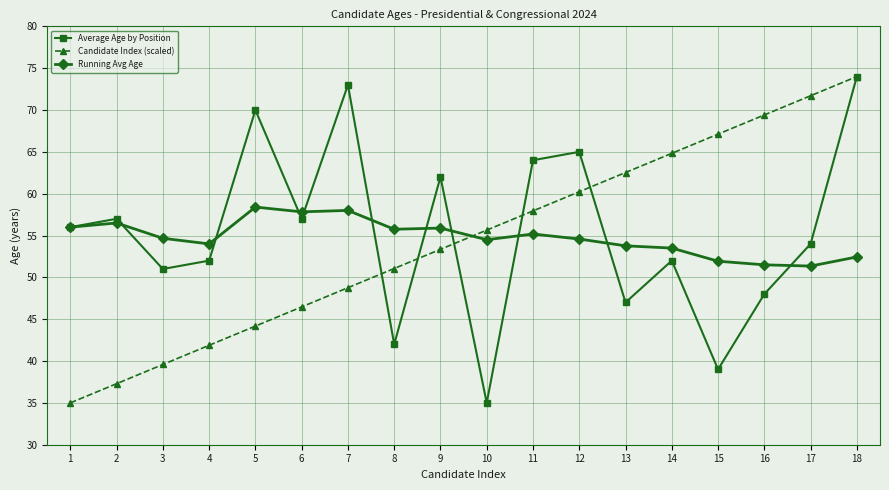

Count the number of categories in the chart.

18